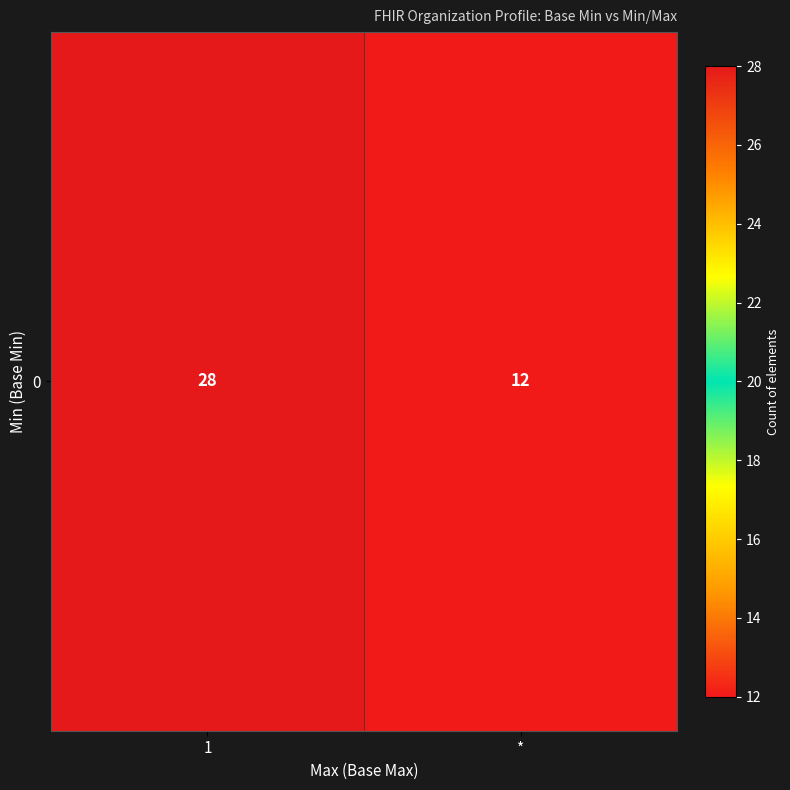

How many series are shown in this chart?

1